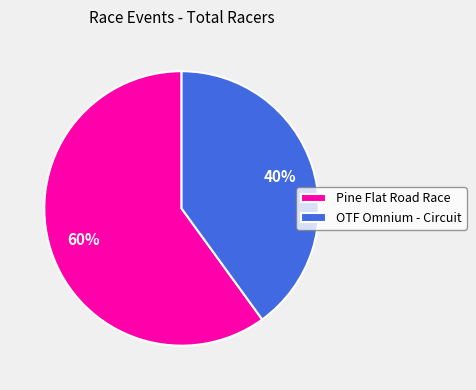

Do OTF Omnium - Circuit and Pine Flat Road Race together represent more than half of the pie?

Yes